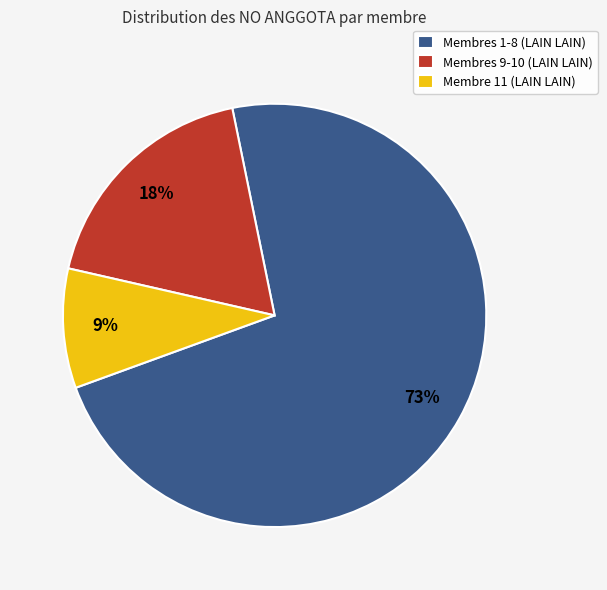

Is the sum of Membre 11 (LAIN LAIN) and Membres 9-10 (LAIN LAIN) greater than half?

No